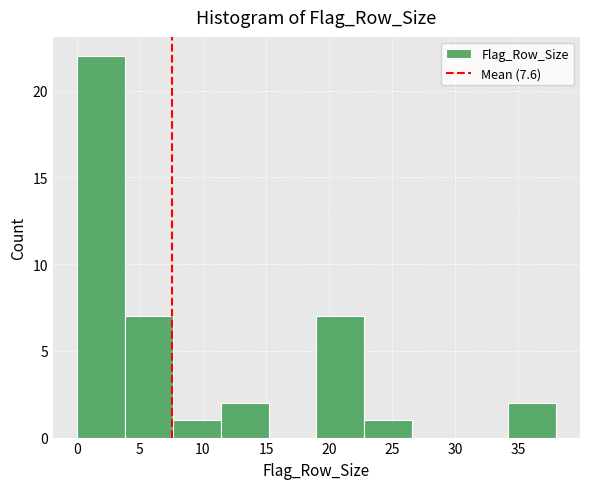

Over which range of the x-axis is the bar tallest?

0.0 to 3.8